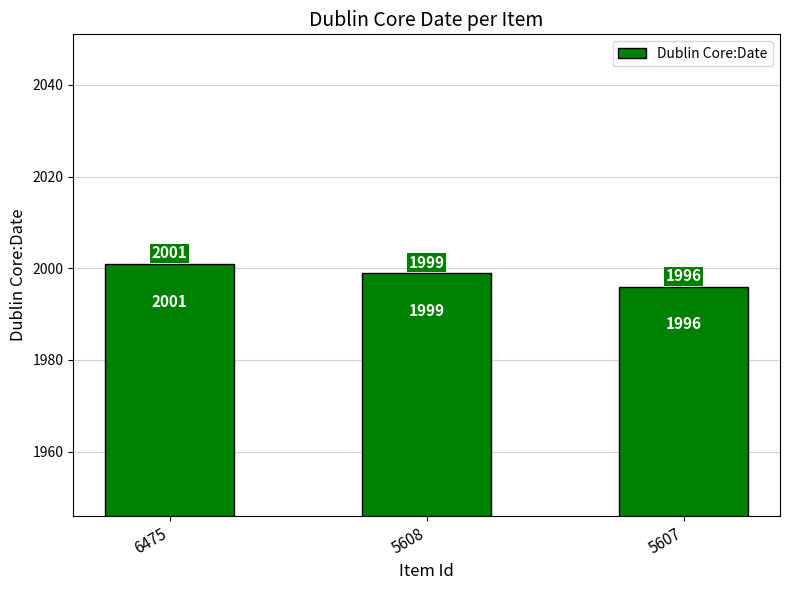

Count the values in the range 1996 to 2001.

3